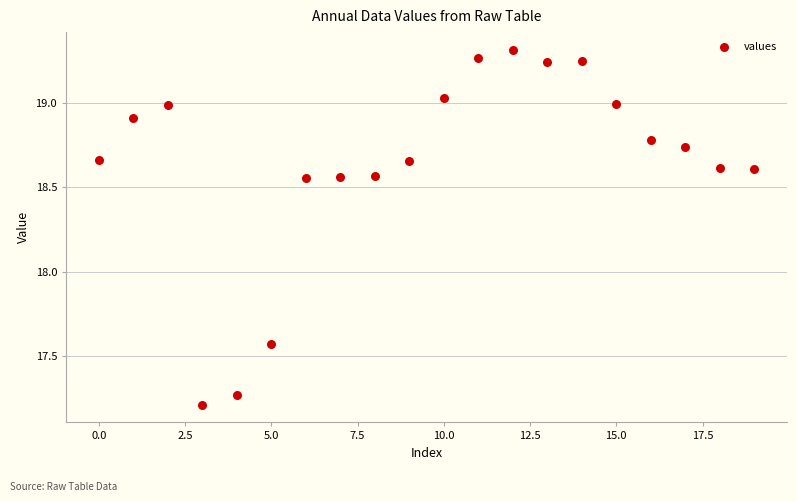

What is the range of Y values (max minus min)?

2.1